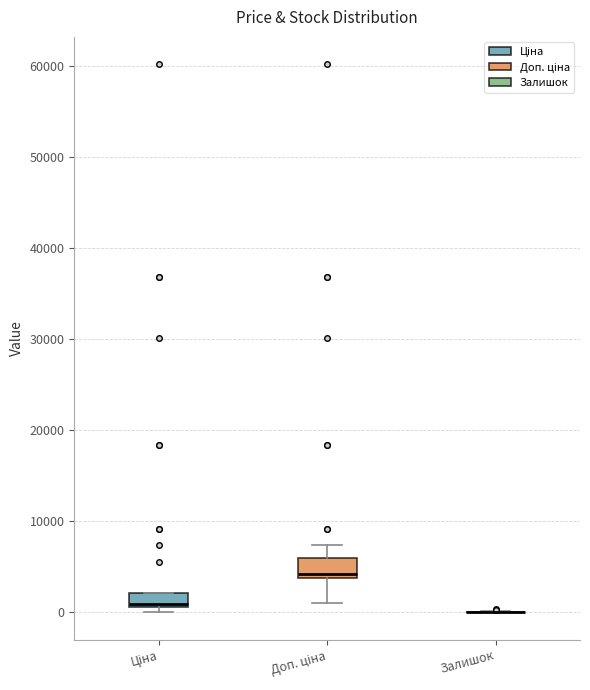

Where is the upper edge of the box for Ціна on the y-axis? The values are not printed on the chart, so give them approximately, as read against the axis.

2000